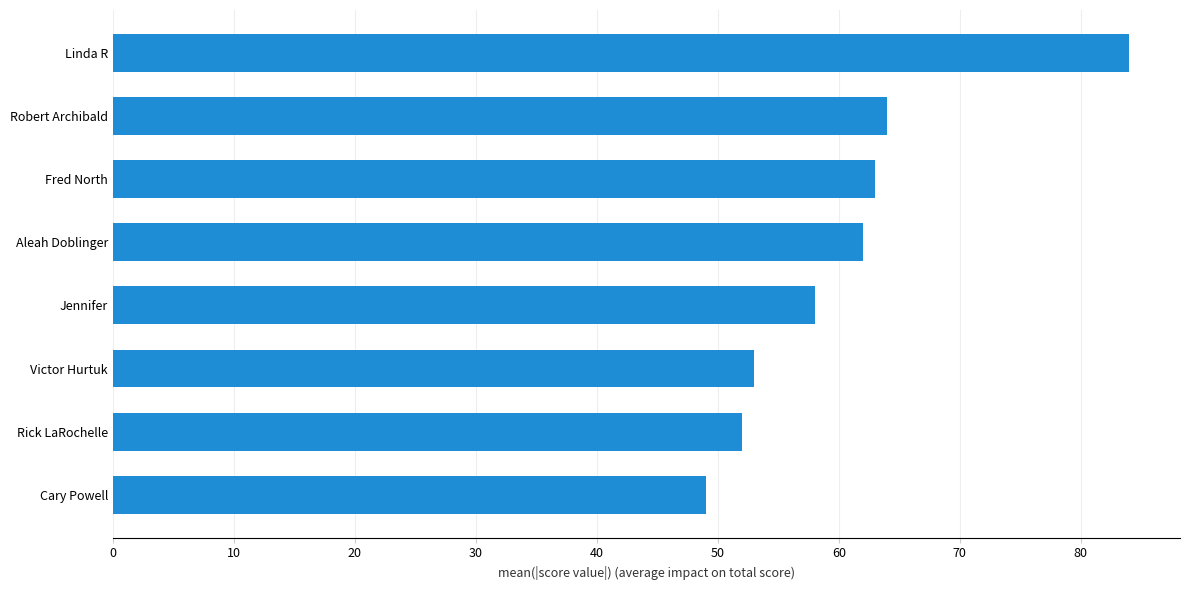

How many values are below 62?

4